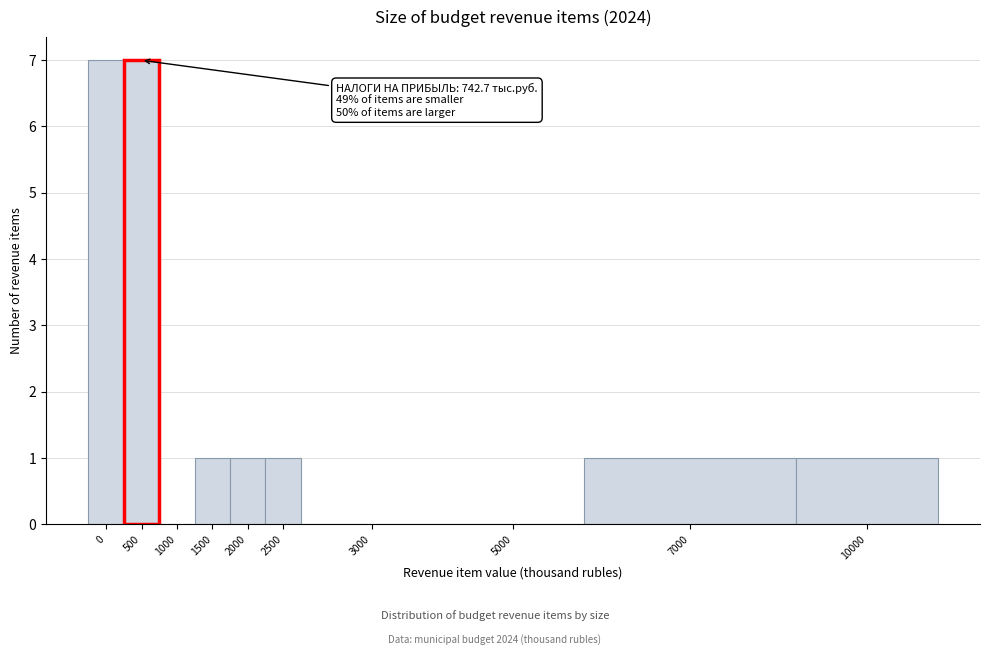

Reading left to right, what are all the values shown in this chart?

0=7	500=7	1000=0	1500=1	2000=1	2500=1	3000=0	5000=0	7000=1	10000=1